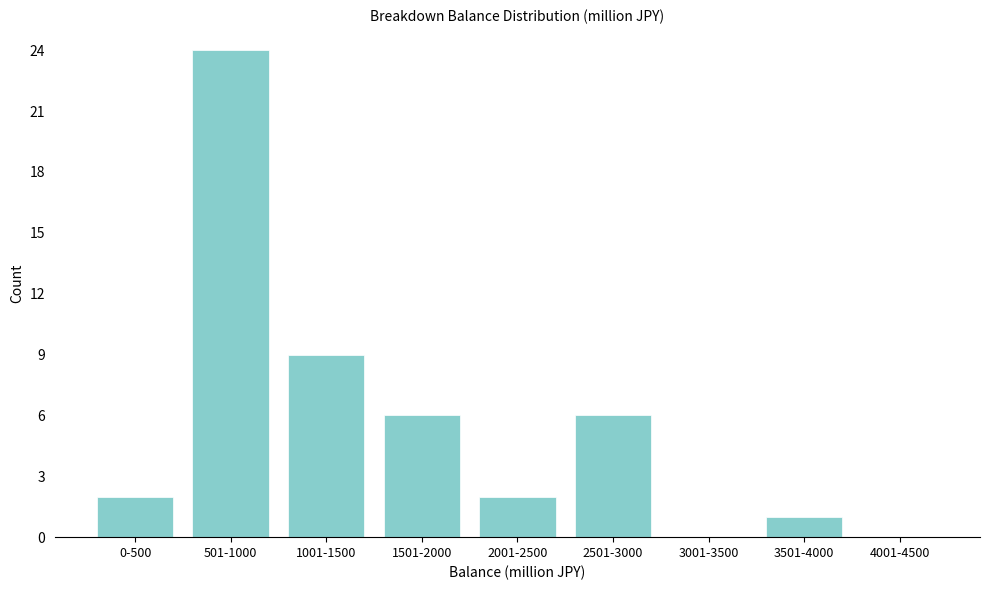

Reading left to right, extract all data points from this chart.

0-500=2	501-1000=24	1001-1500=9	1501-2000=6	2001-2500=2	2501-3000=6	3001-3500=0	3501-4000=1	4001-4500=0